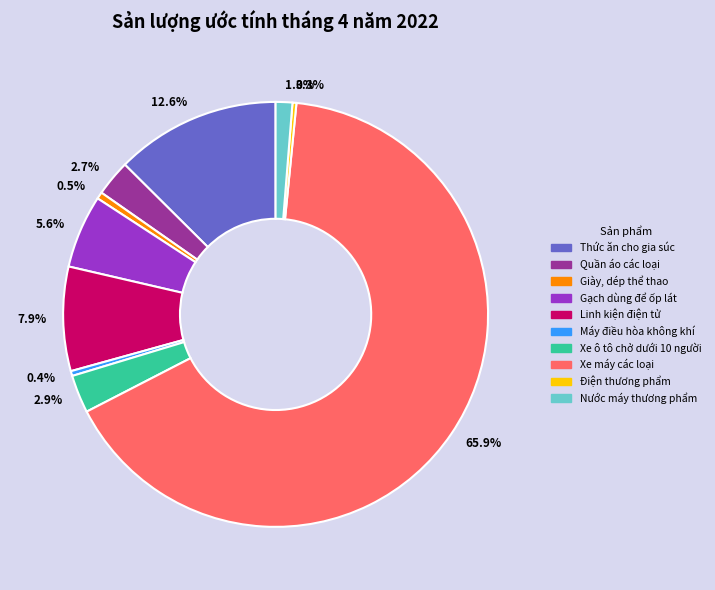

Which category has the biggest portion of the pie?

65.9%